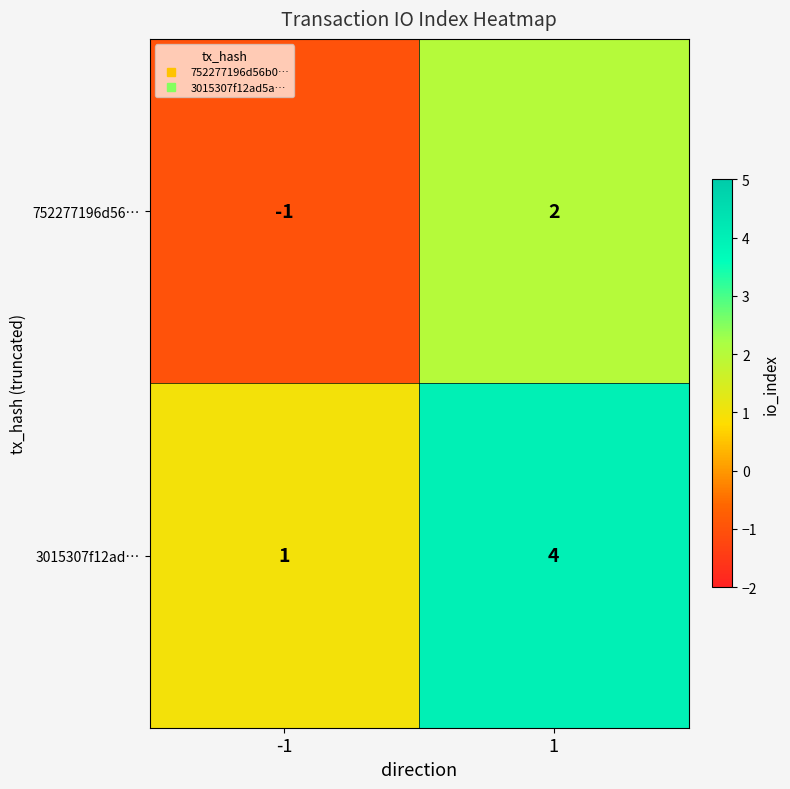

What is the total value across all series at 1?

6